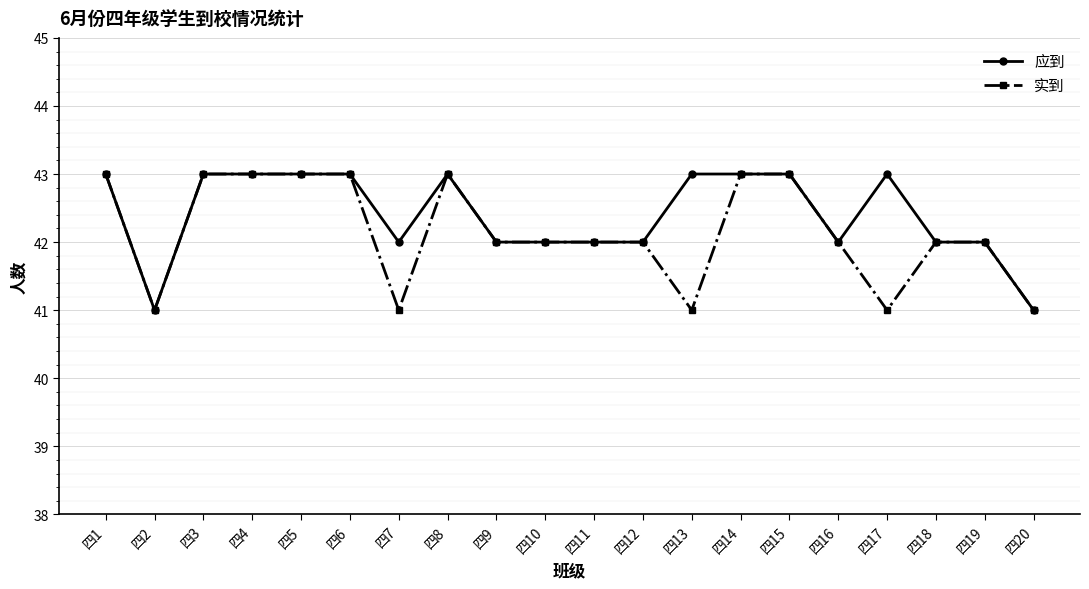

What is the minimum value shown in the chart?

41